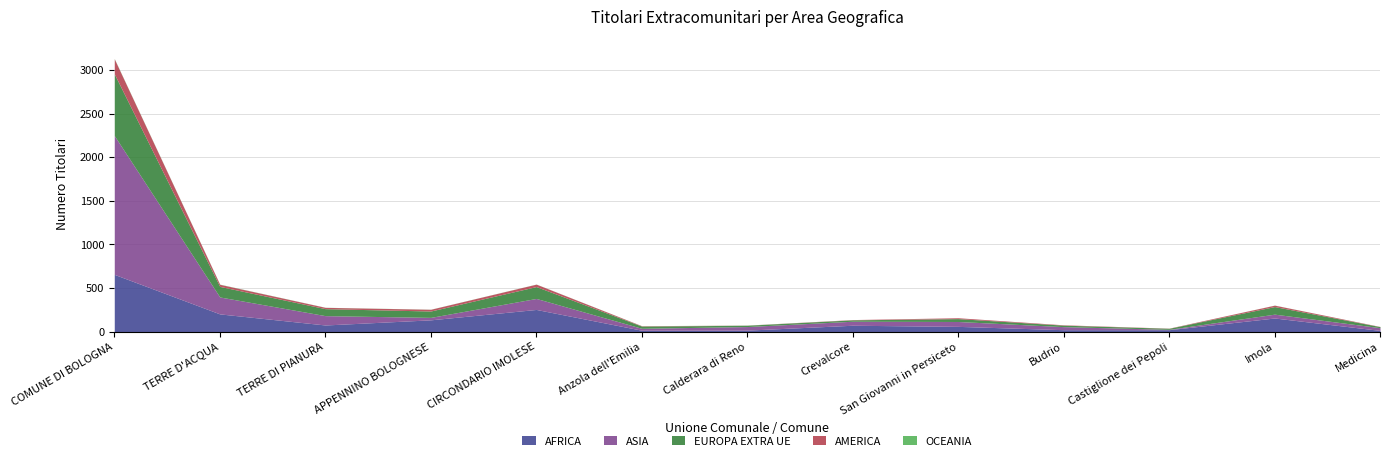

In AMERICA, how many points are higher than both neighbors (excluding endpoints)?

3